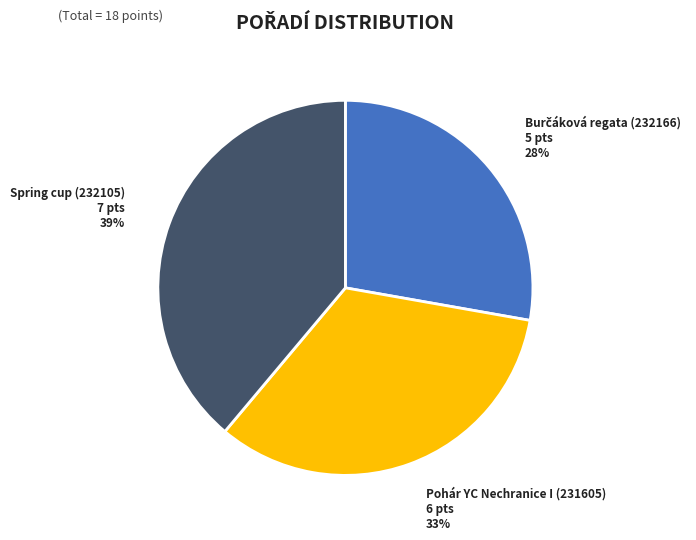

Which has a higher value, Pohár YC Nechranice I (231605) or Spring cup (232105)?

Spring cup (232105)